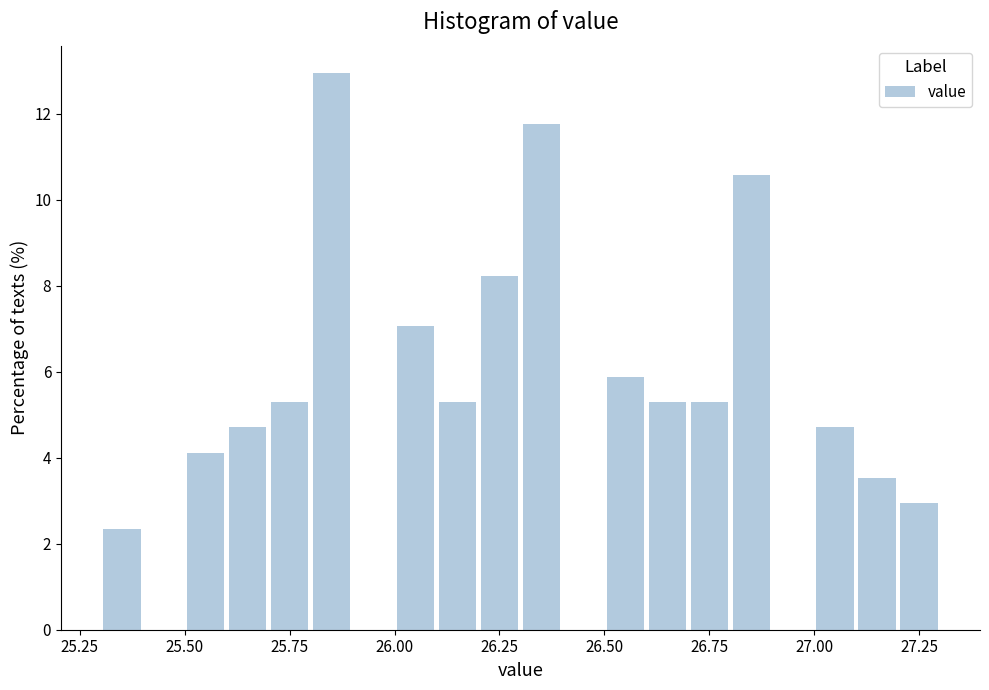

Read against the x-axis, roughly where is the centre of the tallest bar?

25.85